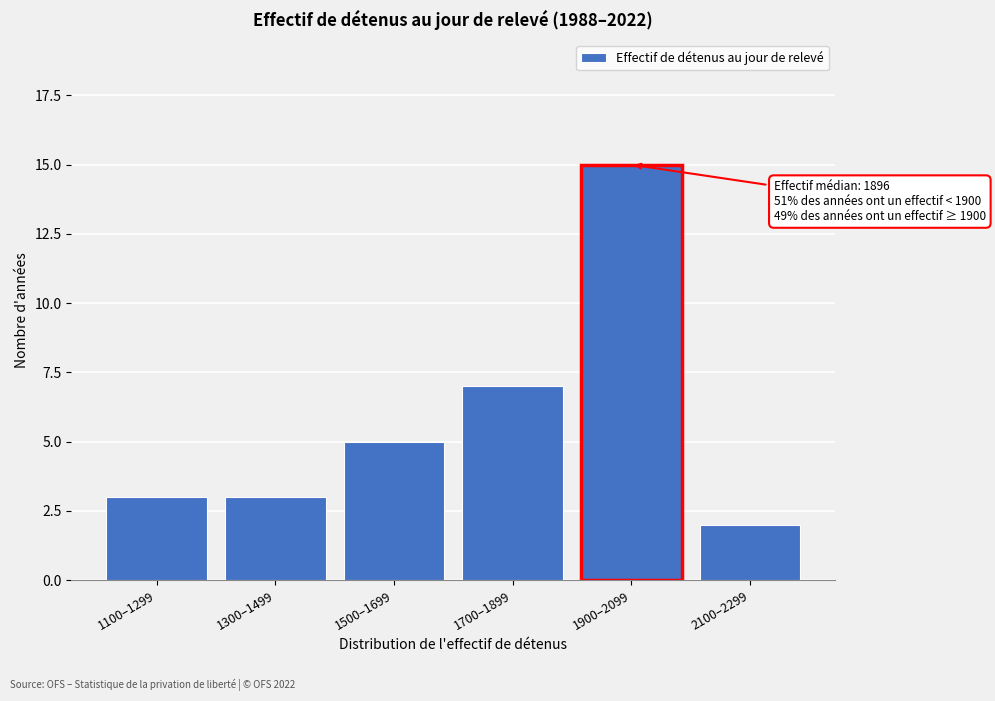

Reading left to right, transcribe all the data shown in this chart.

3	3	5	7	15	2